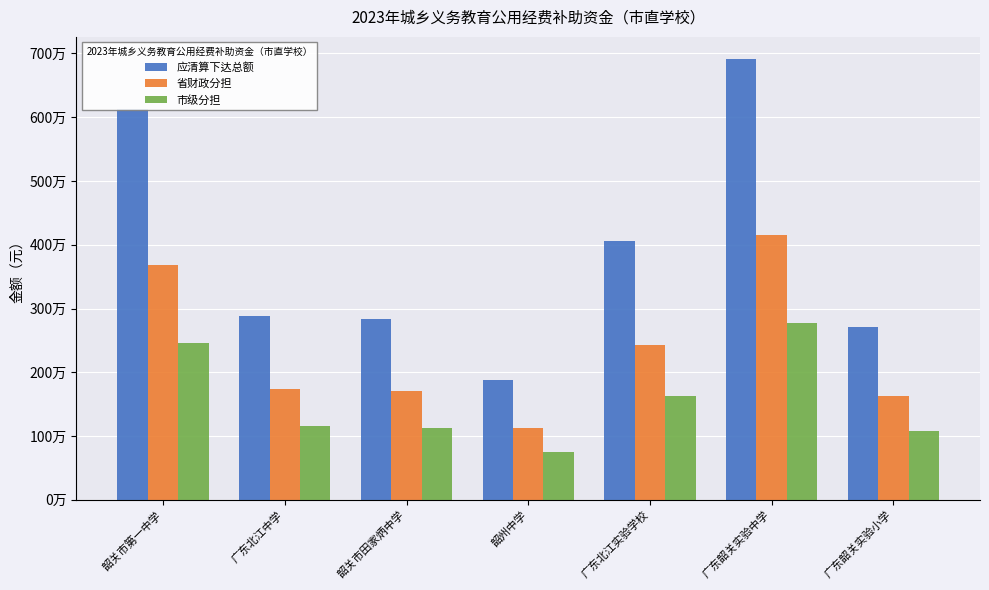

What is the sum of the 应清算下达总额 values at 韶州中学 and 广东北江实验学校?

5941650